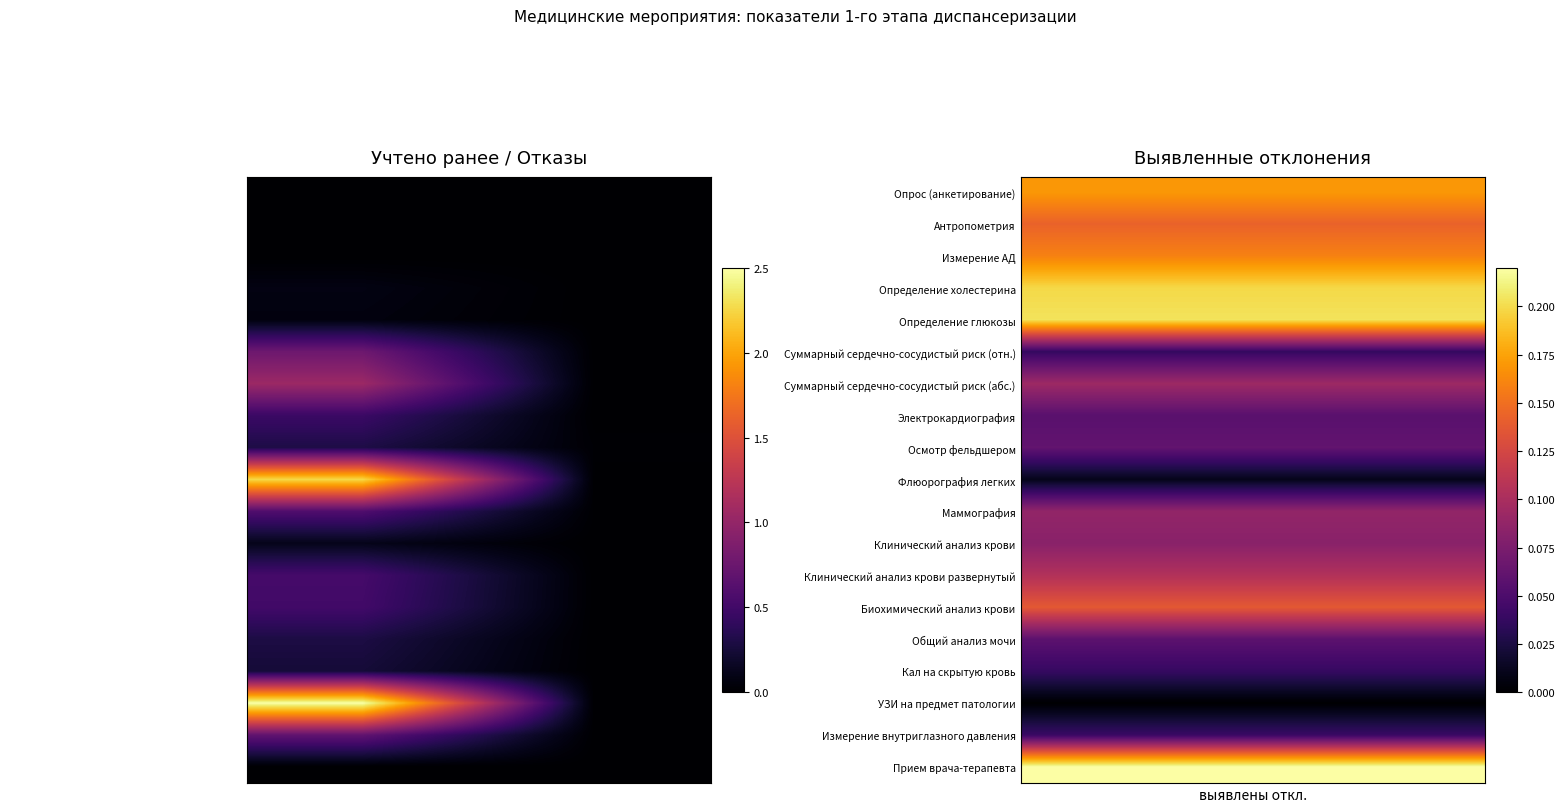

What is the difference between the highest and lowest values at учтено ранее?

2.5